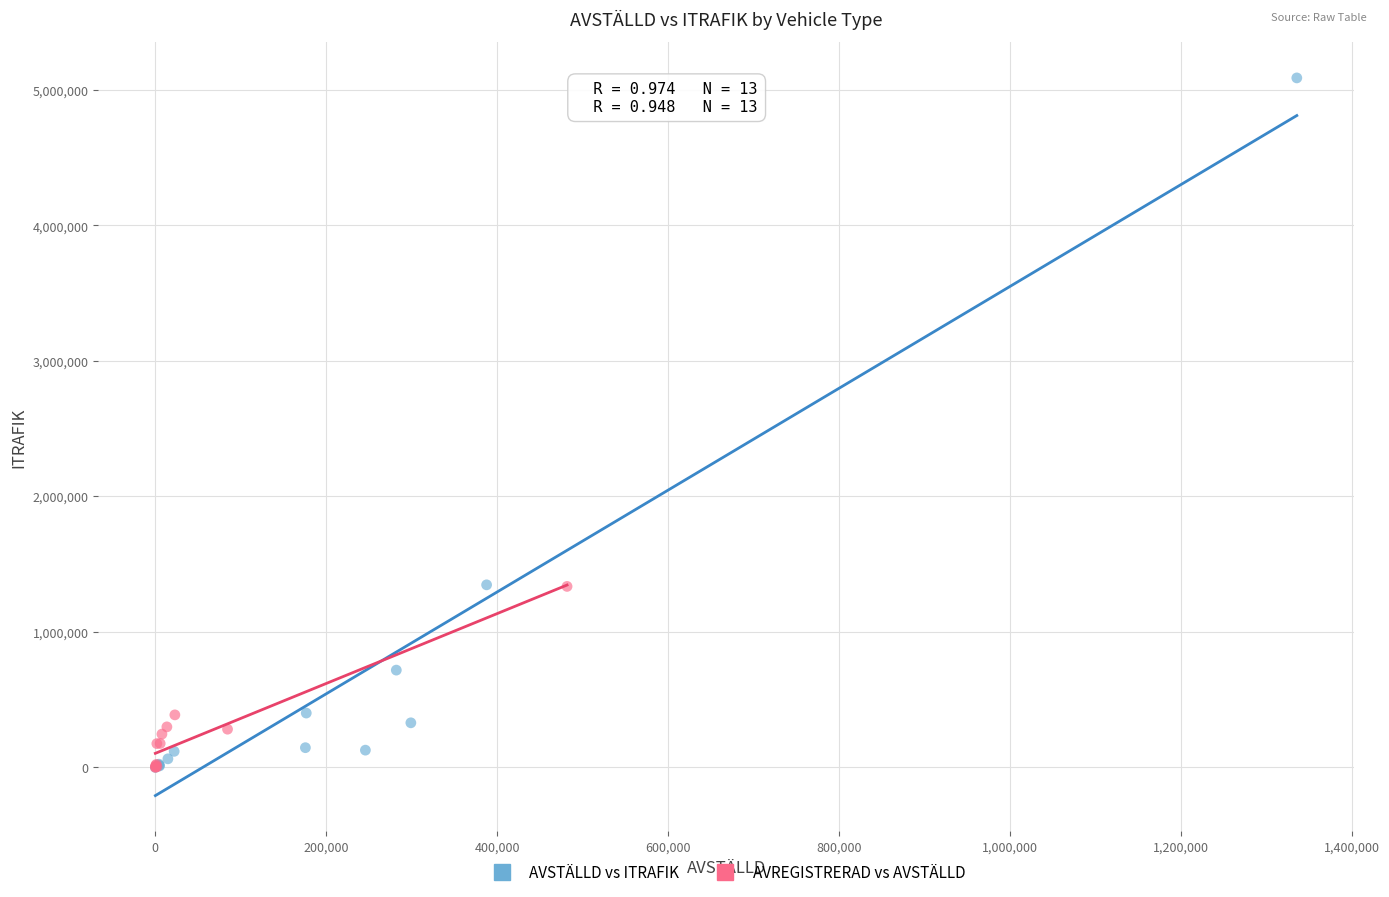

Which series has the largest Y range (max minus min)?

AVSTÄLLD vs ITRAFIK